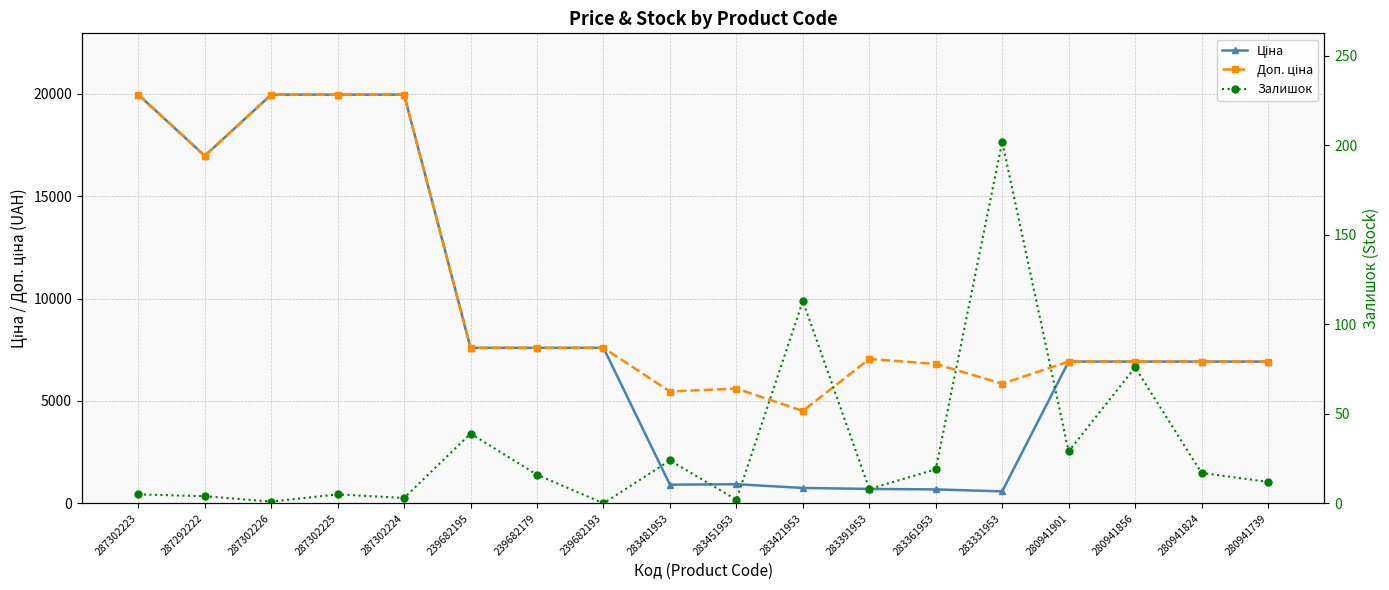

How many interior local valleys does the Доп. ціна series have?

4